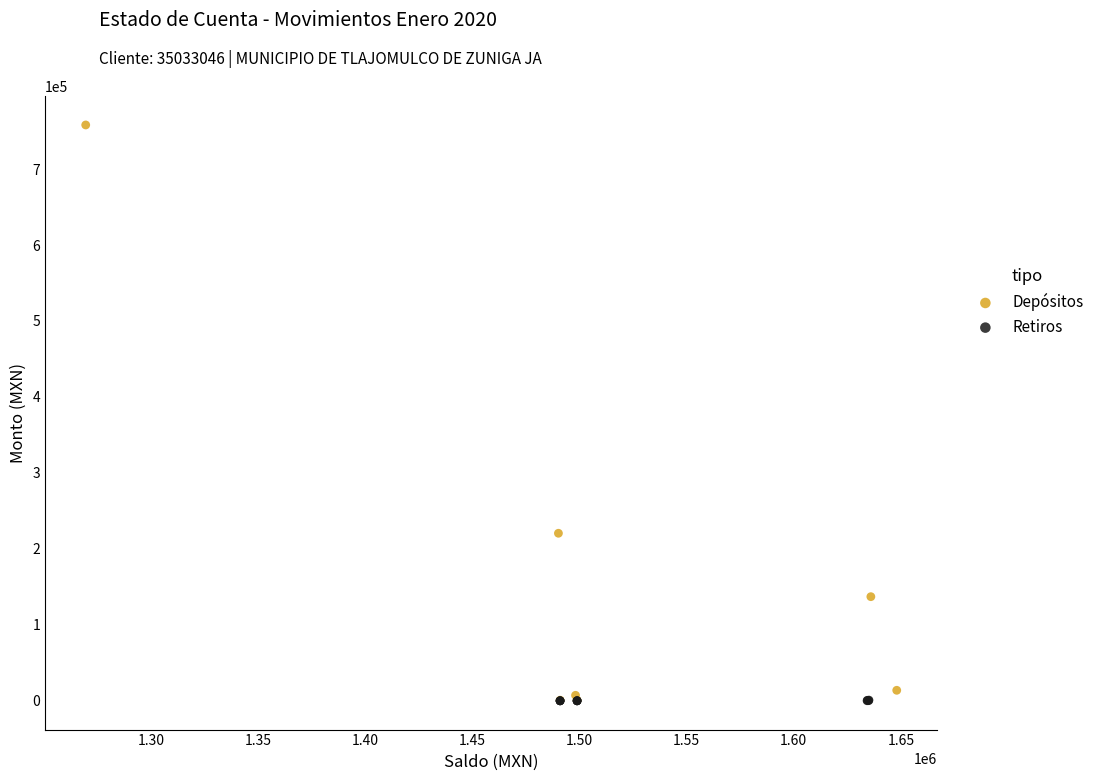

What are all the series names shown in the legend?

Depósitos, Retiros